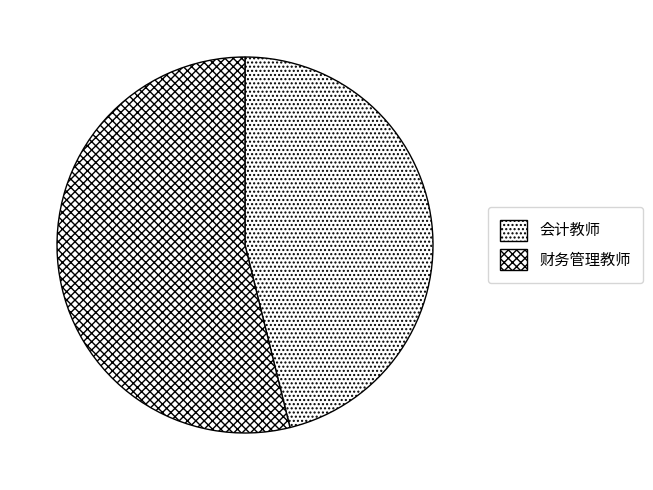

What is the total percentage of 会计教师 and 财务管理教师?

100.0%